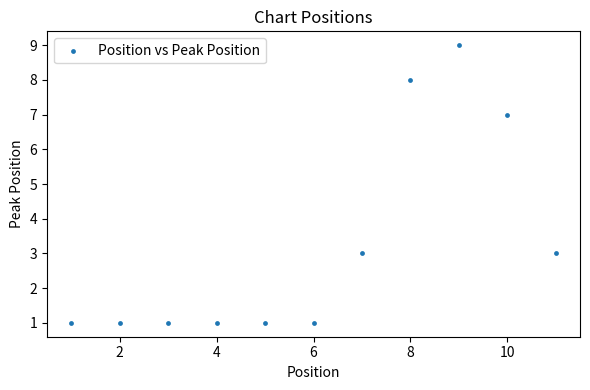

What is the average Y value?

3